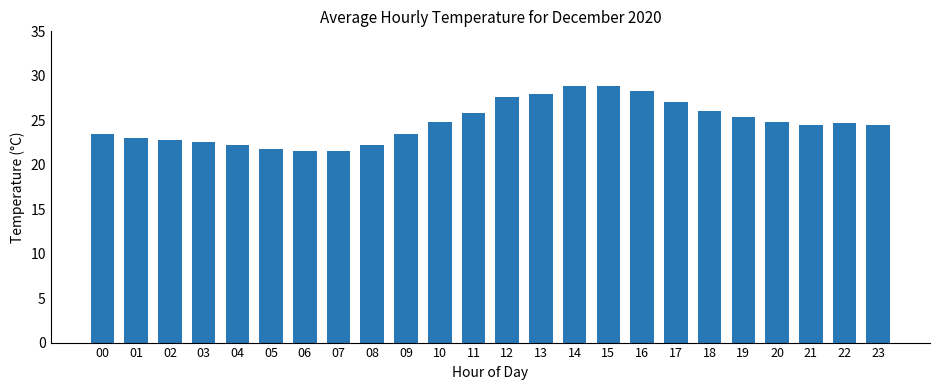

Between 09 and 11, which is larger?

11